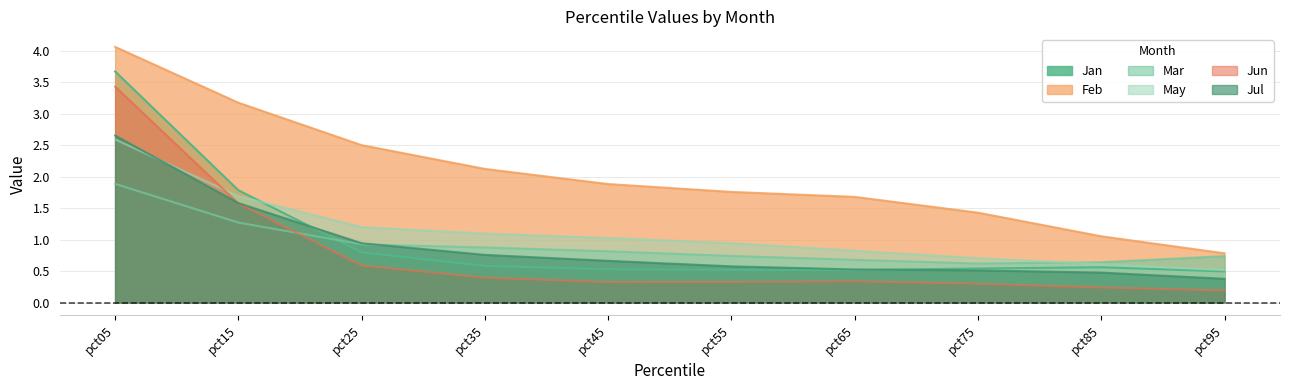

Which series has the largest total across all categories?

Feb